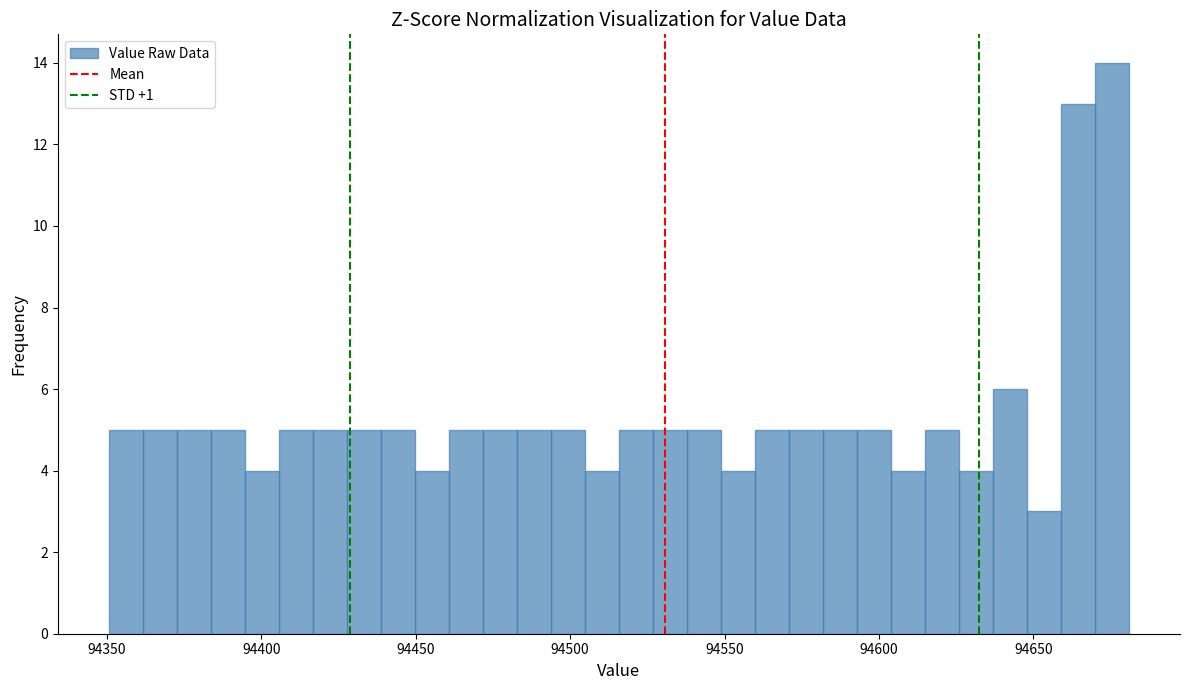

Around what value on the x-axis is the tallest bar? Give the approximate position of its centre, as read against the axis.

94675